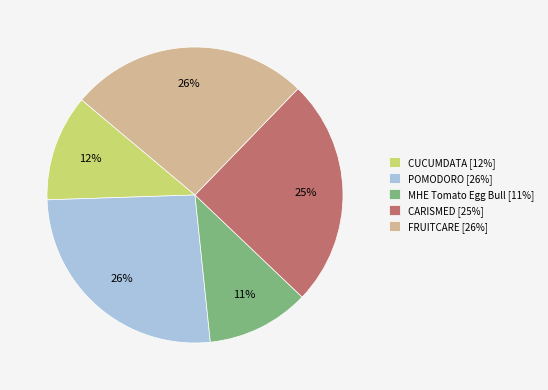

Does any single category account for the majority?

No